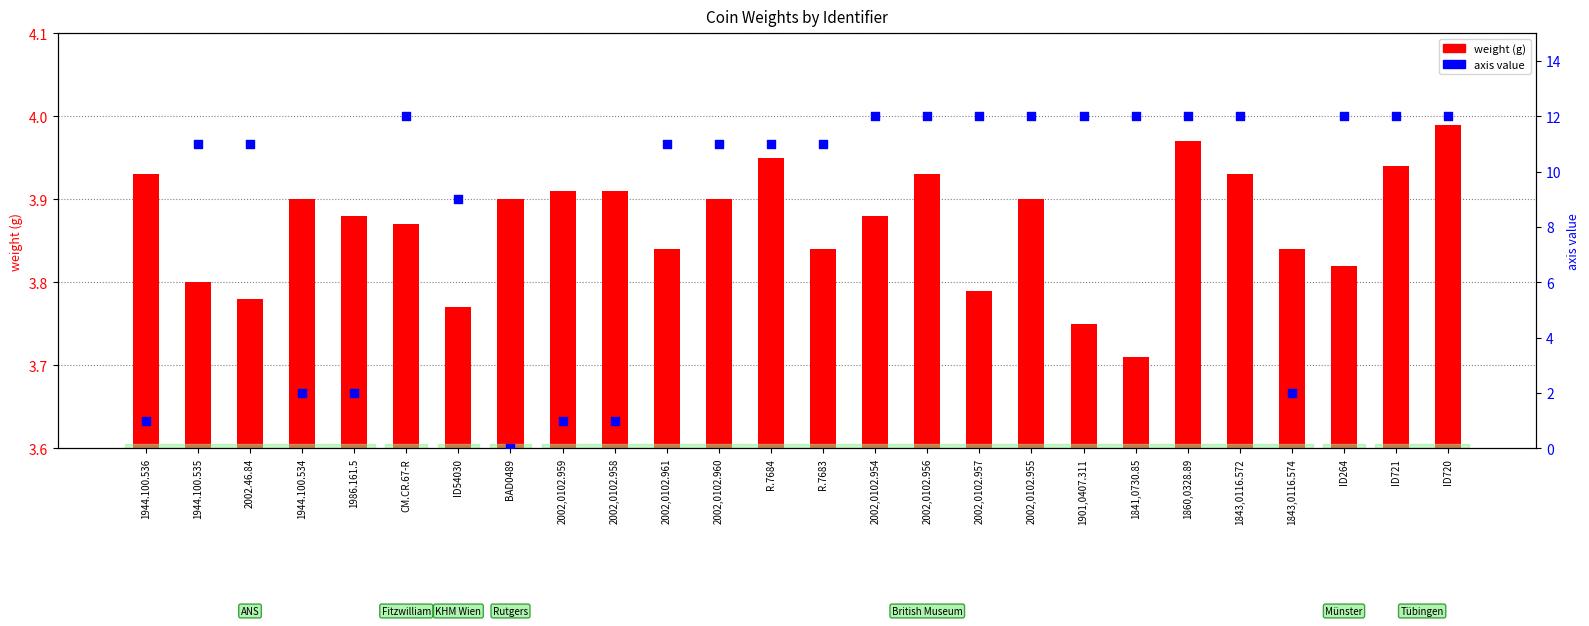

Which series has the largest total across all categories?

axis value